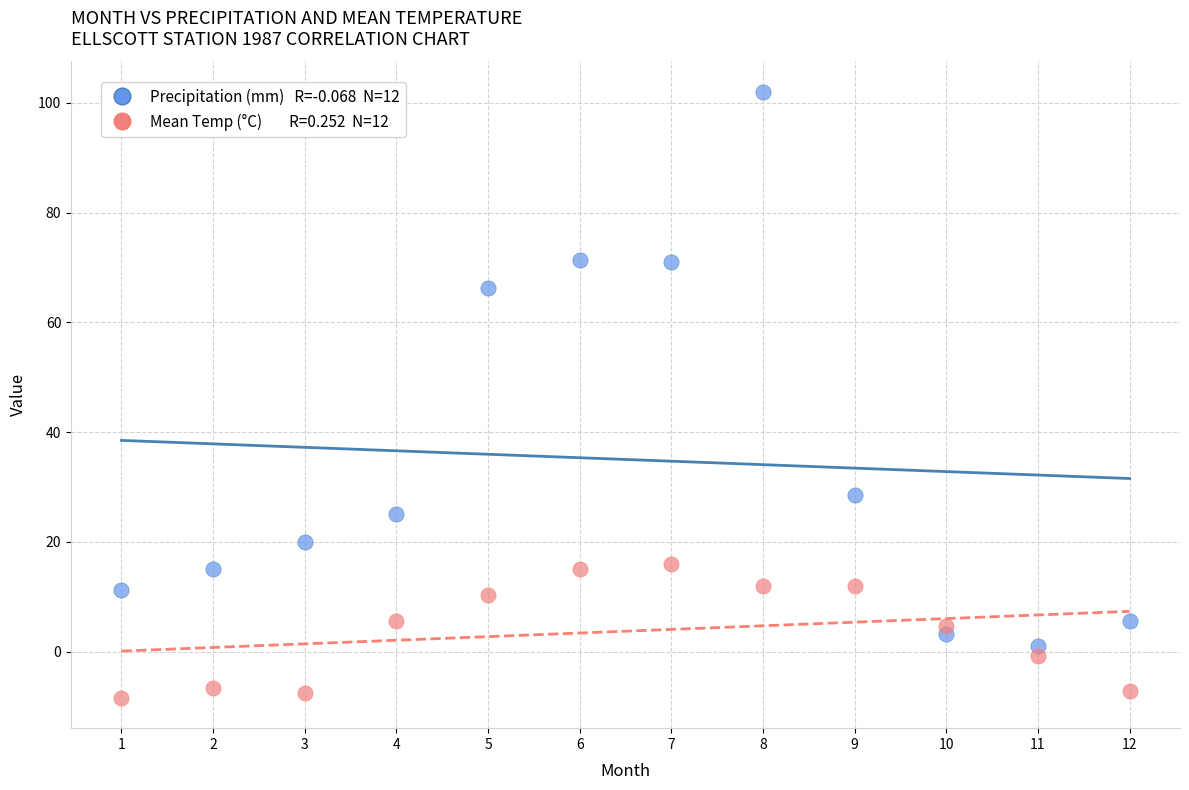

Across all series, what Y value is closest to 46?

28.6